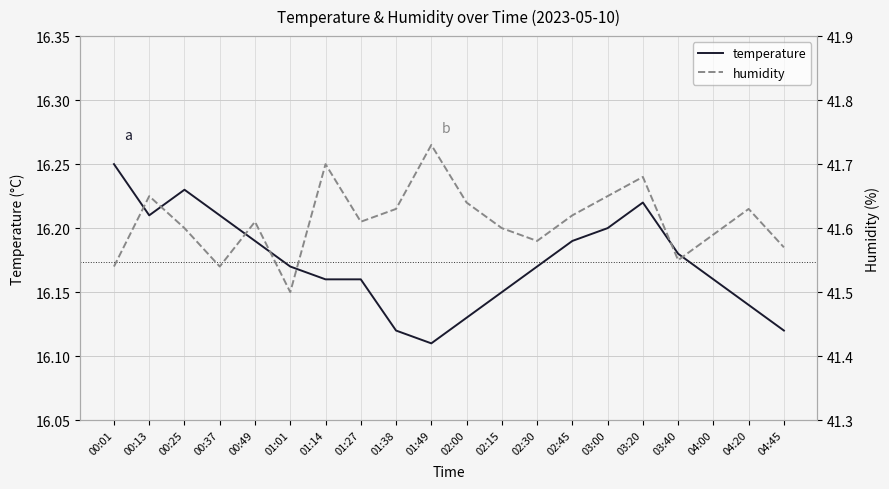

What is the difference between the second highest and minimum values in the temperature series?

0.1